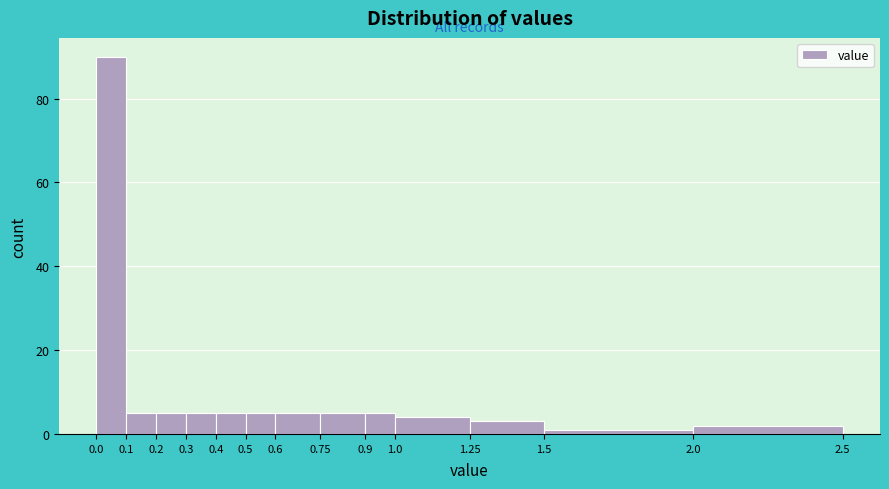

Which range on the x-axis has the tallest bar?

0.0 to 0.1